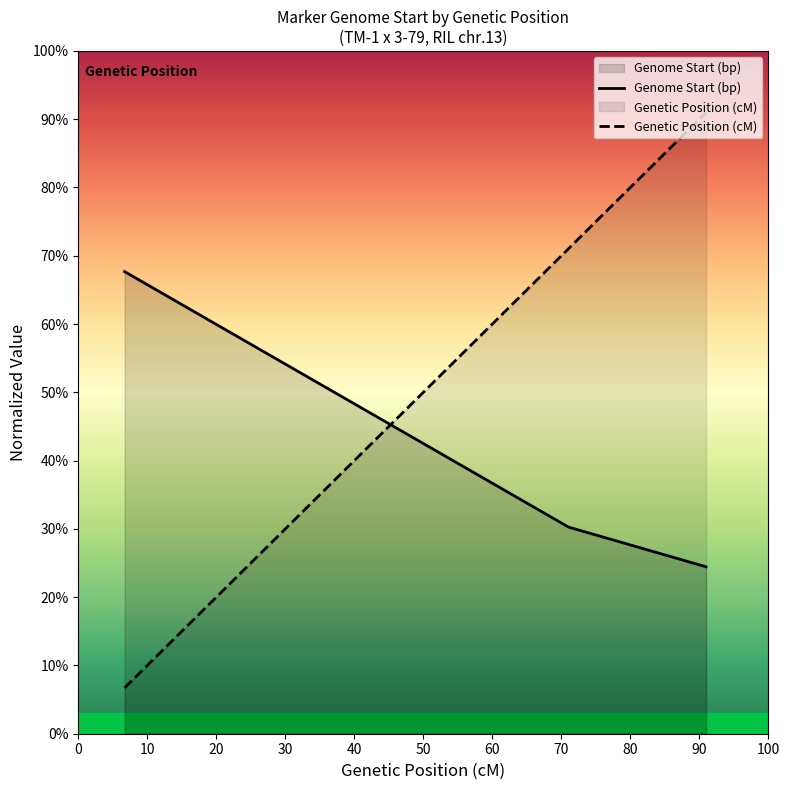

Reading left to right, what are all the values shown in this chart?

Genome Start (bp): 0.7	0.3	0.2
Genetic Position (cM): 0.1	0.7	0.9